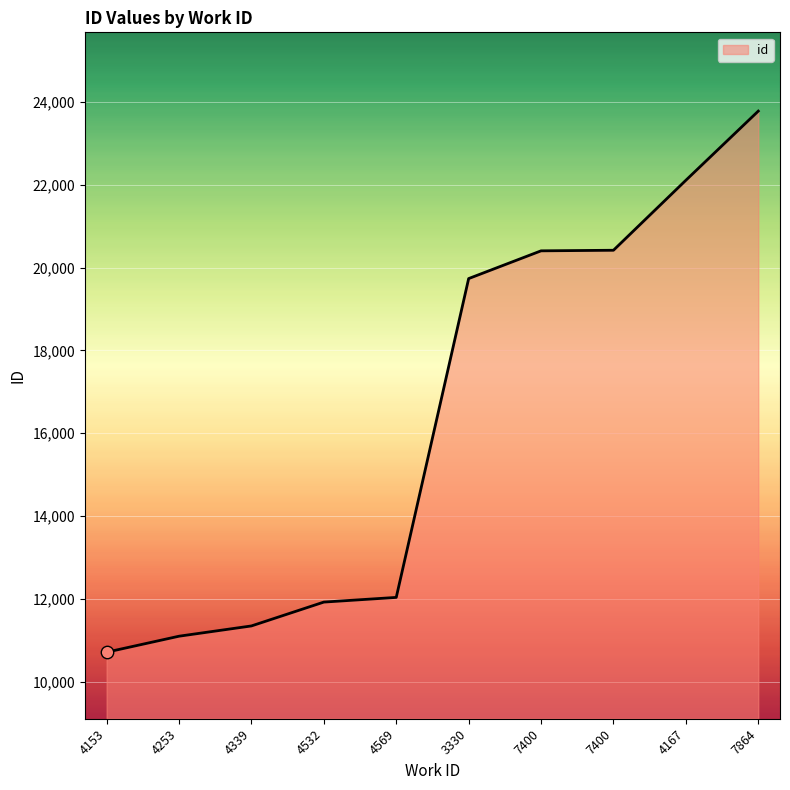

Between 4253 and 4339, which is larger?

4339